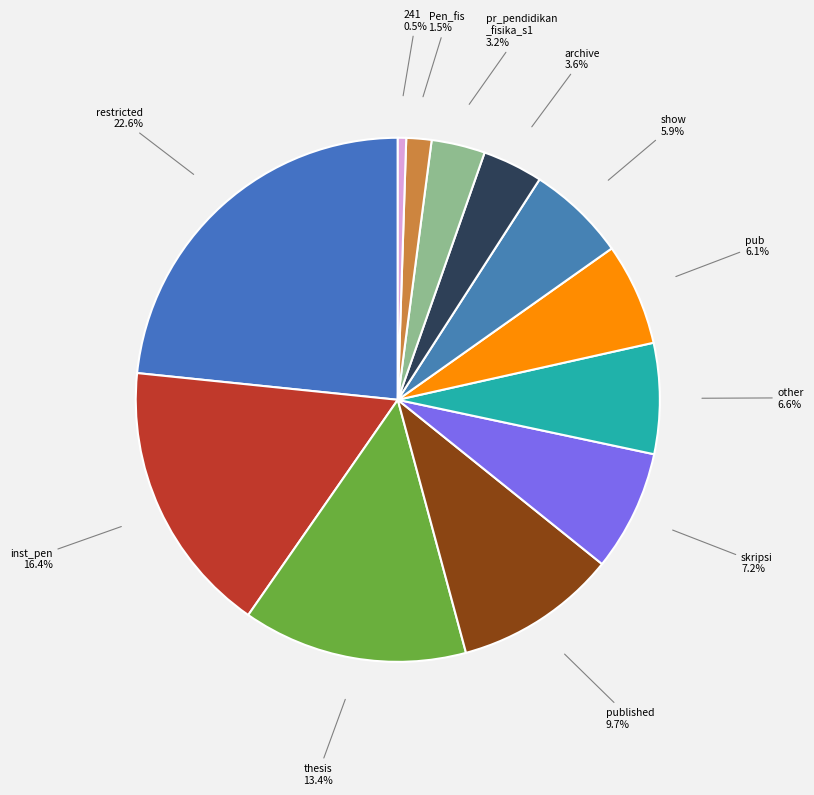

Is it true that published is 9% of the pie?

True